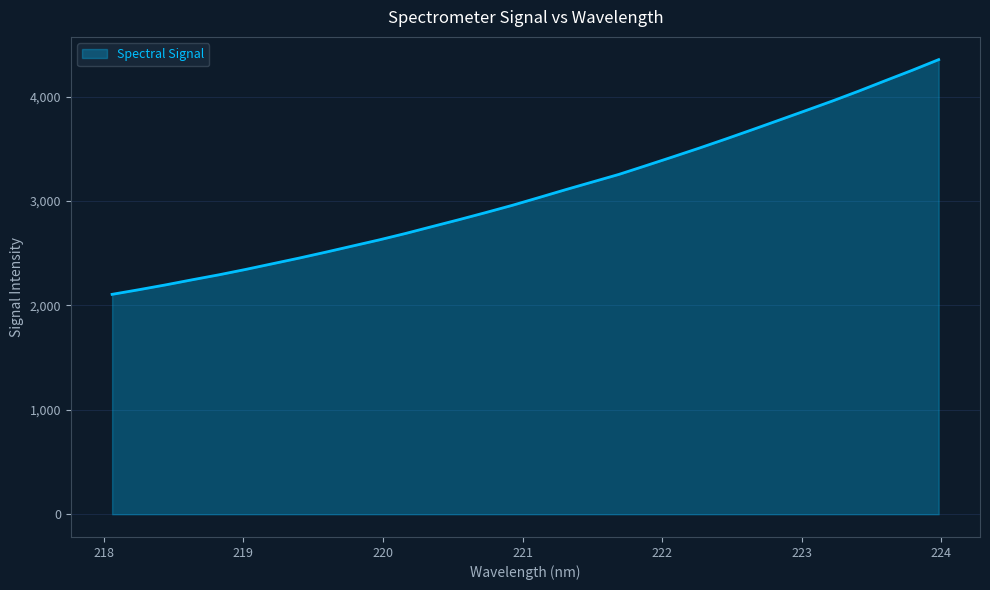

What is the maximum value shown in the chart?

4354.5